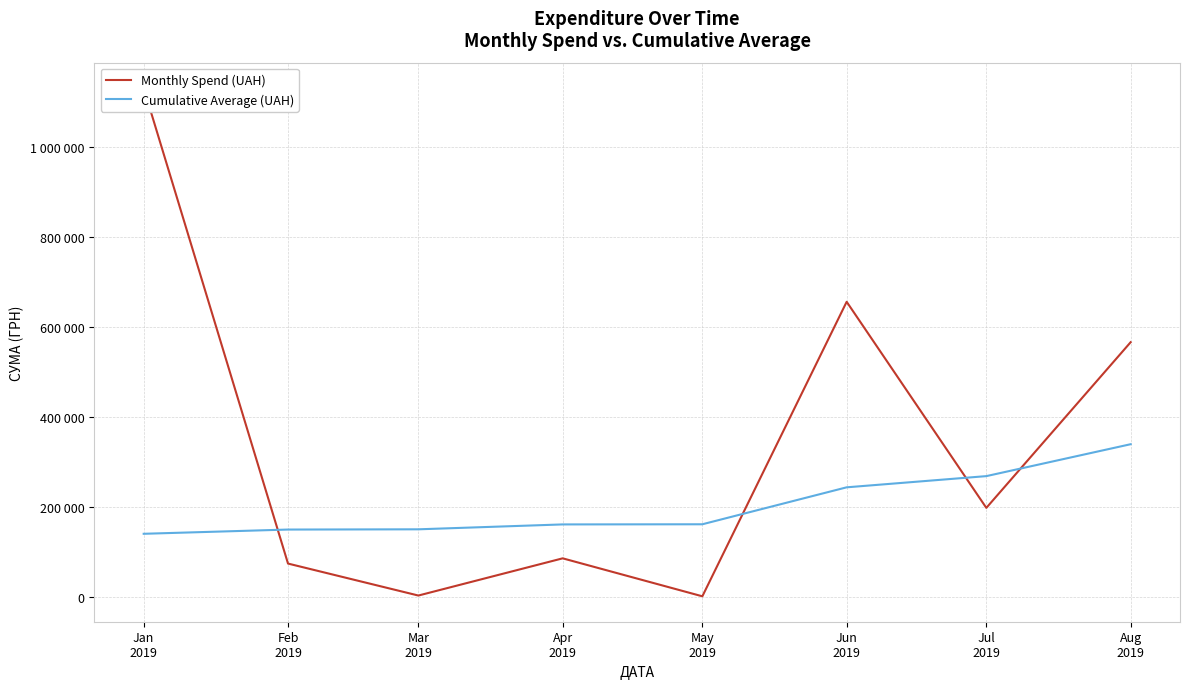

Reading left to right, extract all data points from this chart.

Monthly Spend (UAH): Jan
2019=1130183.7	Feb
2019=75210.4	Mar
2019=4257.8	Apr
2019=86820.0	May
2019=2556.0	Jun
2019=655996.4	Jul
2019=198761.2	Aug
2019=566363.4
Cumulative Average (UAH): Jan
2019=141273.0	Feb
2019=150674.3	Mar
2019=151206.5	Apr
2019=162059.0	May
2019=162378.5	Jun
2019=244378.0	Jul
2019=269223.2	Aug
2019=340018.6